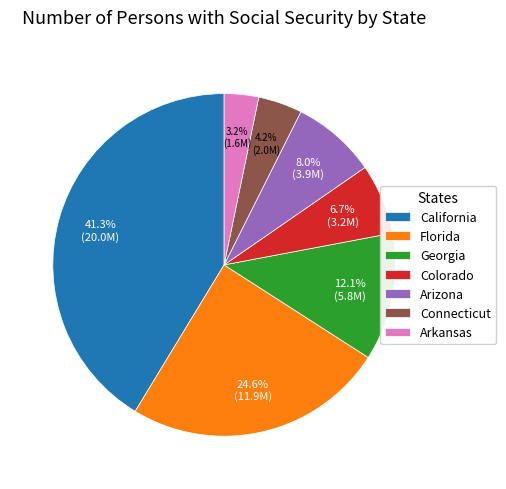

The Colorado slice represents 7% of the pie. True or false?

True